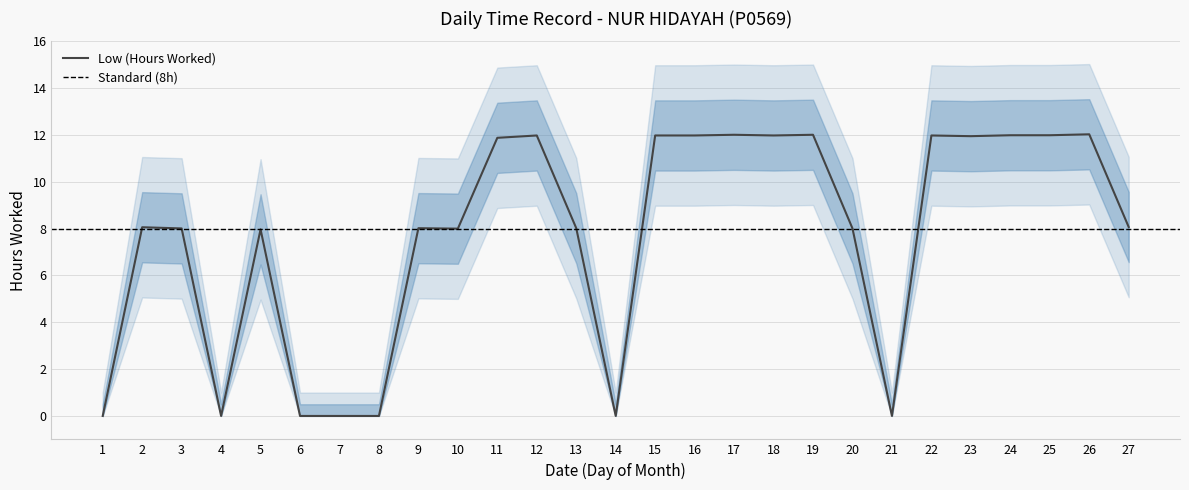

What is the ratio of the value at 15 to the value at 16?

1.0